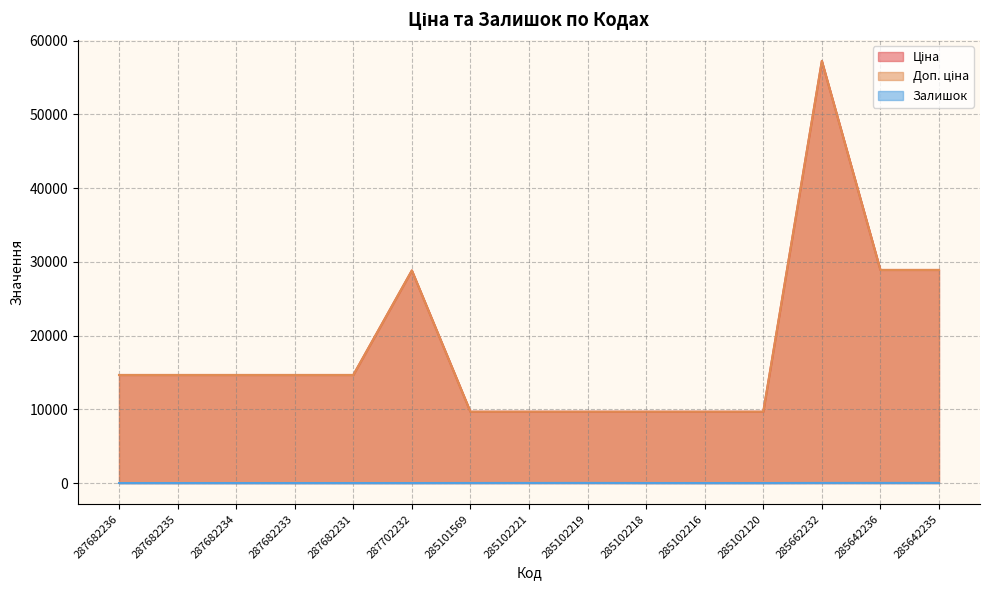

Is it true that Залишок equals 0.0 at 285102120?

True